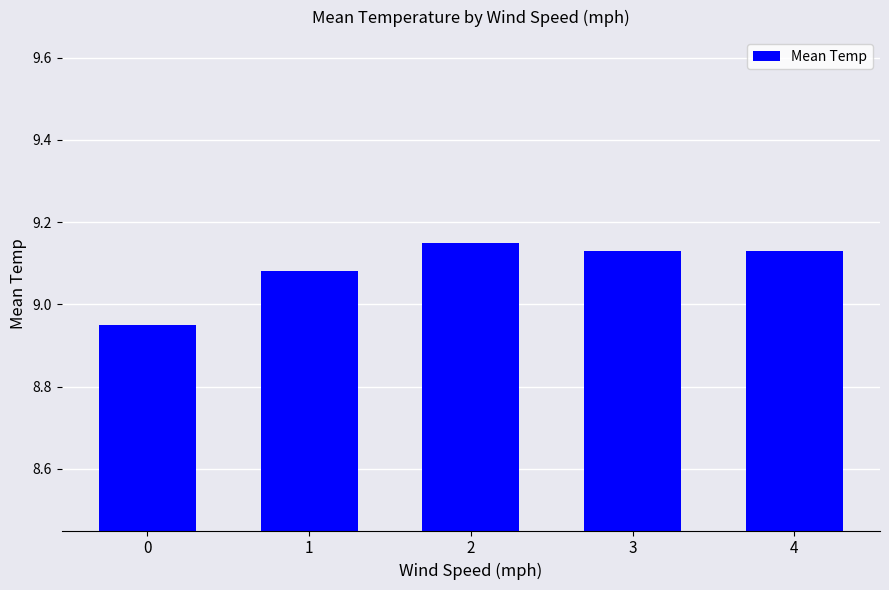

How many values are between 9 and 10?

4